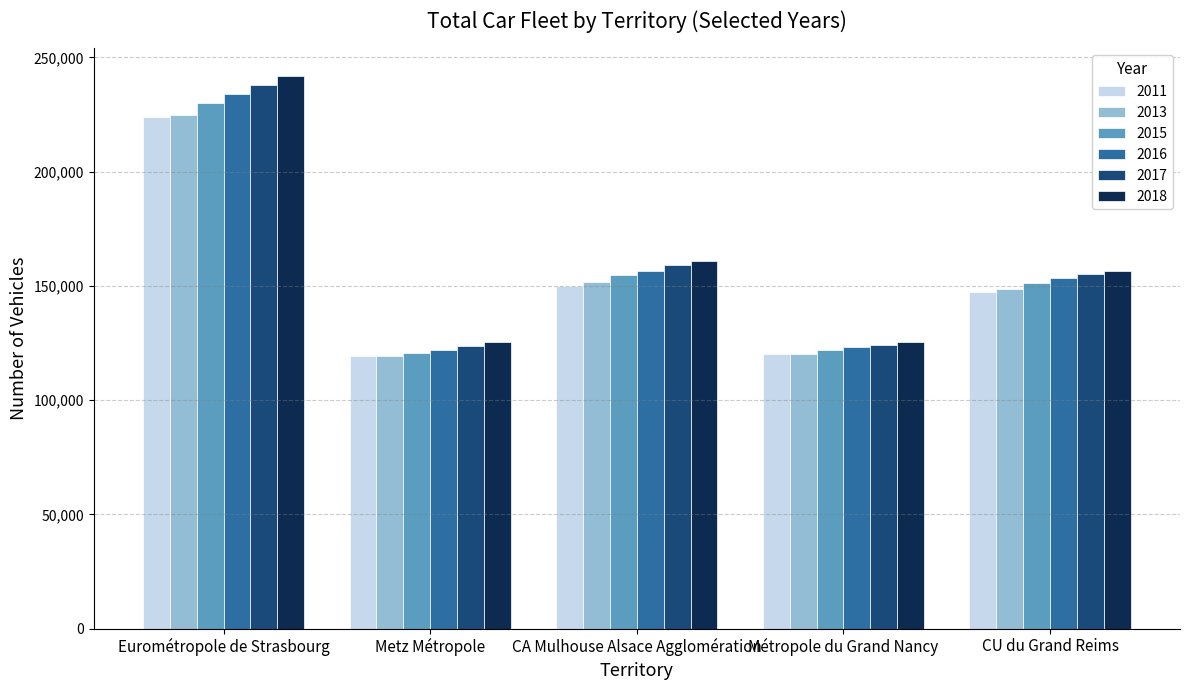

Which series has the widest spread of values?

2018